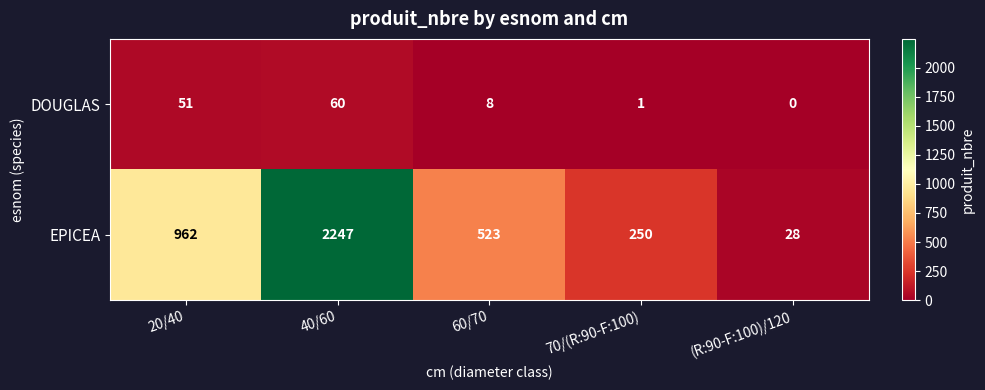

How many values in the DOUGLAS series are below 8?

2